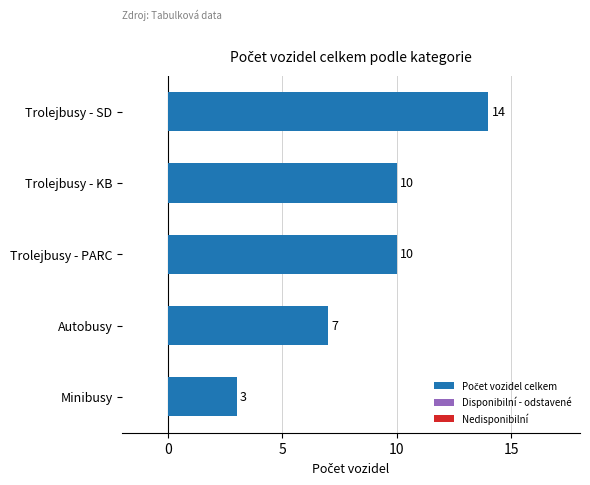

Between Minibusy and Trolejbusy - SD, which is larger?

Trolejbusy - SD